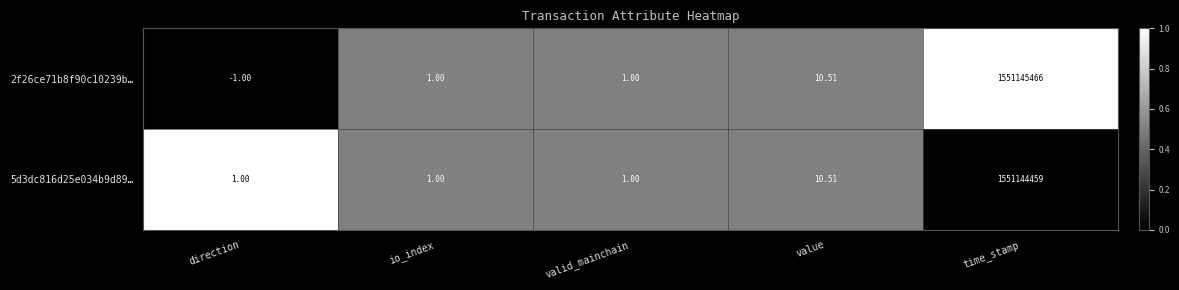

At which category does the chart reach its peak across all series?

time_stamp